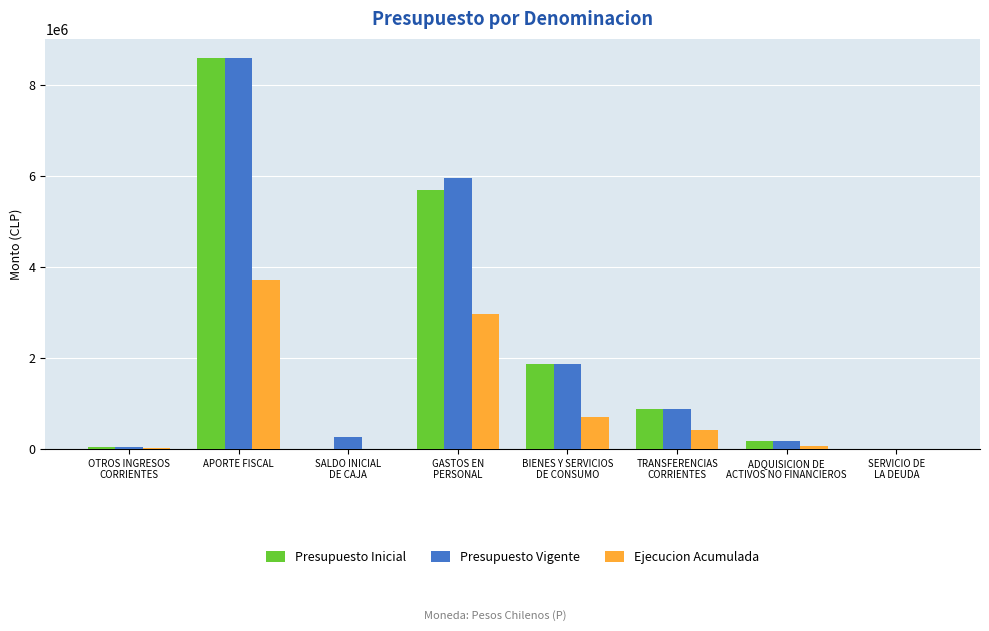

Are the bars horizontal?

No